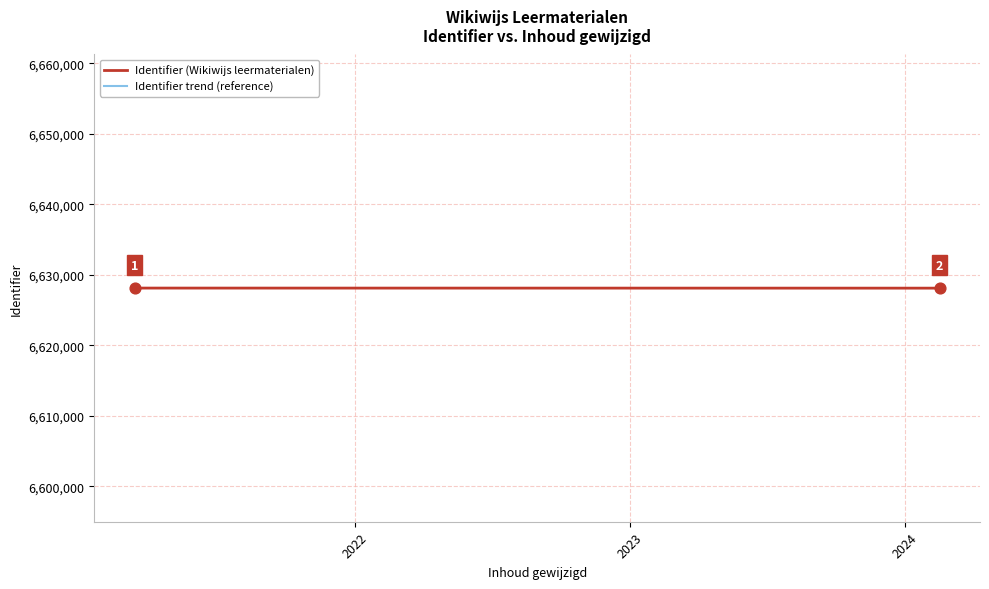

What is the range of X values (max minus min)?

1069